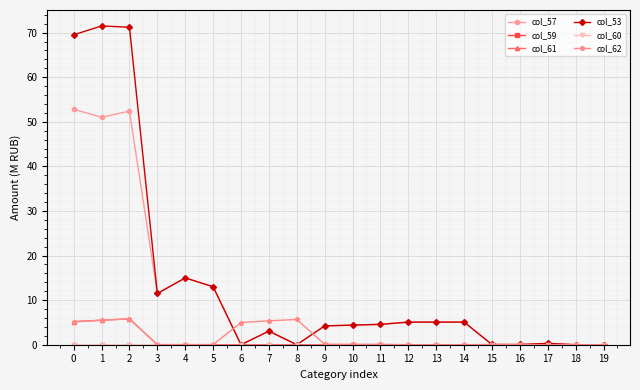

At which label is col_53 closest to 35?

4